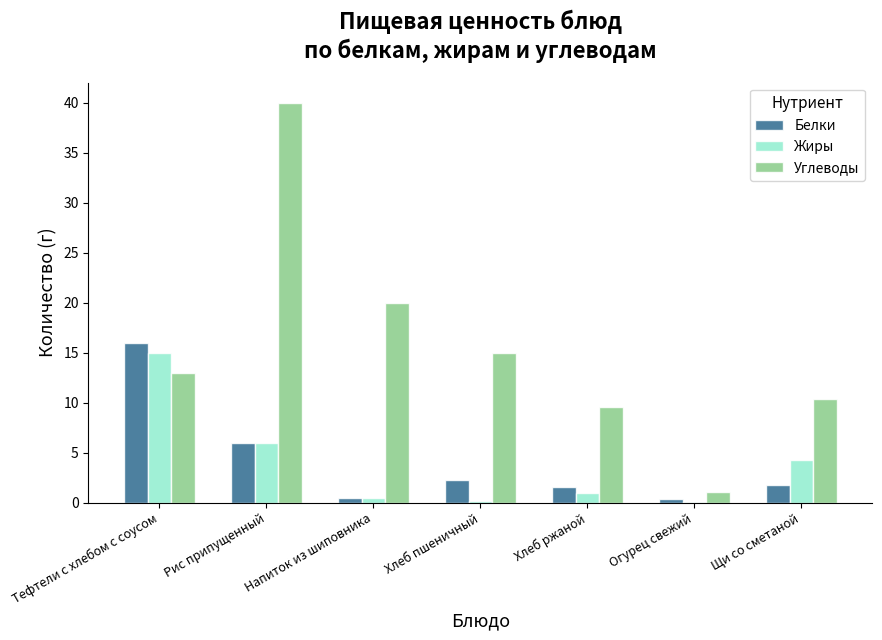

Which label corresponds to the largest value in the chart?

Рис припущенный